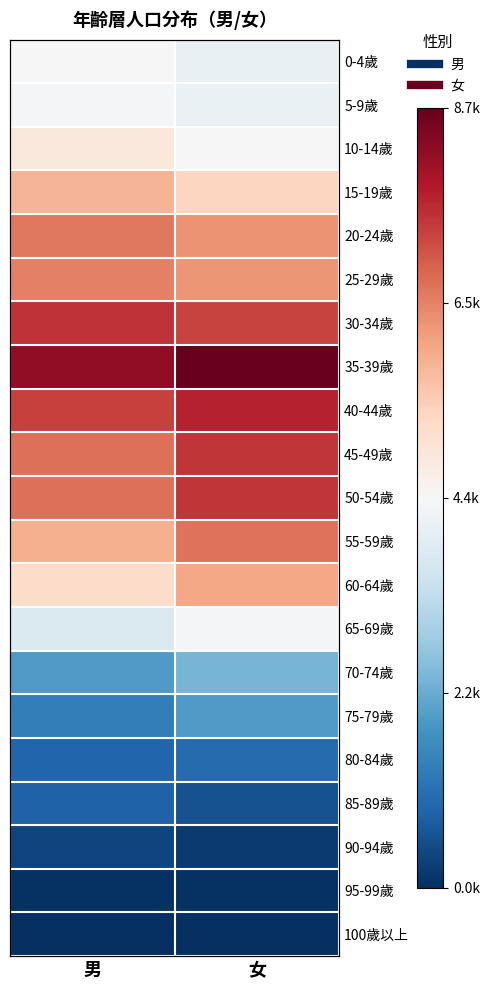

List the labels in order of 5-9歲 value, largest first.

男, 女